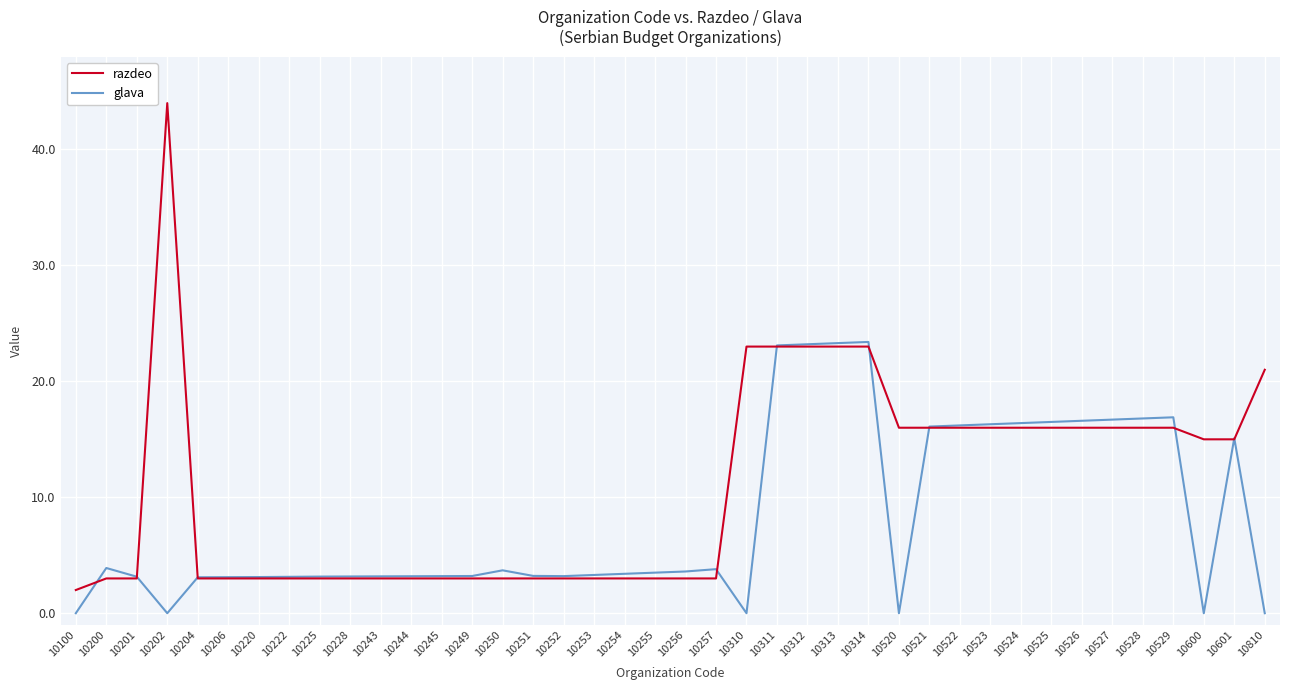

At which category does the chart reach its peak across all series?

10202